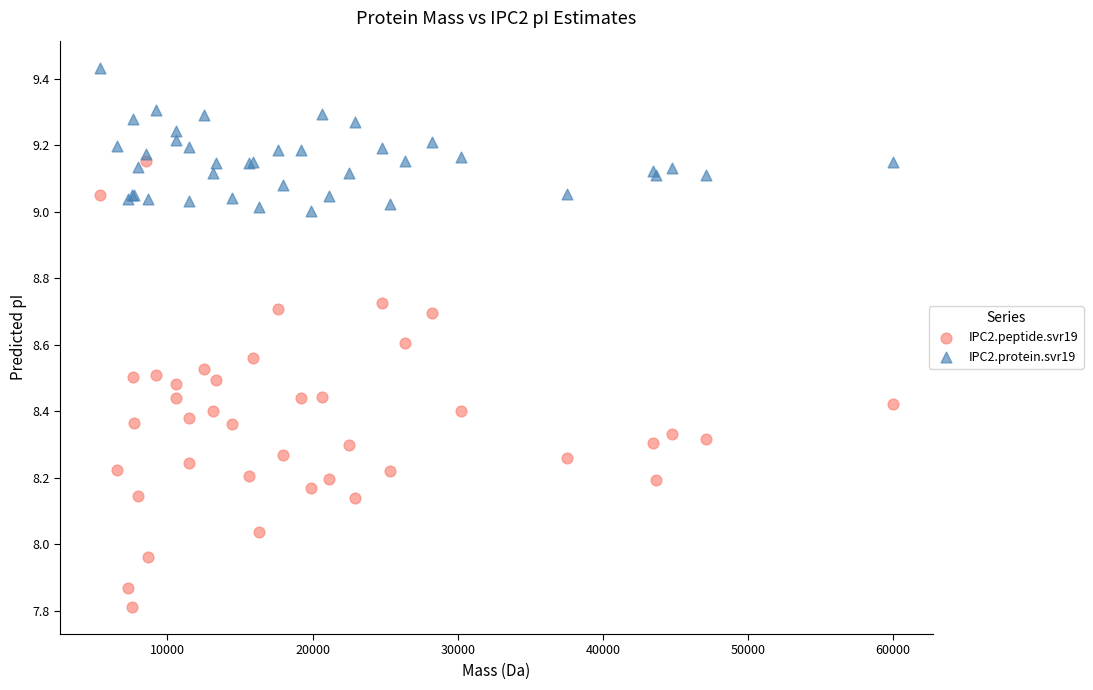

Which series contains the highest Y value?

IPC2.protein.svr19